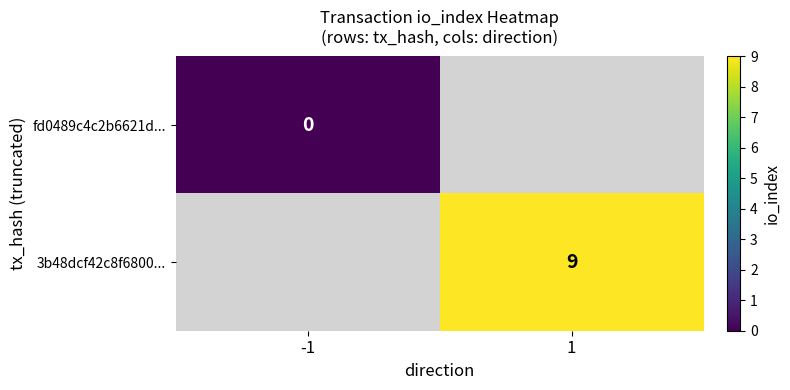

The value of fd0489c4c2b6621d... at -1 is 0.0. True or false?

True